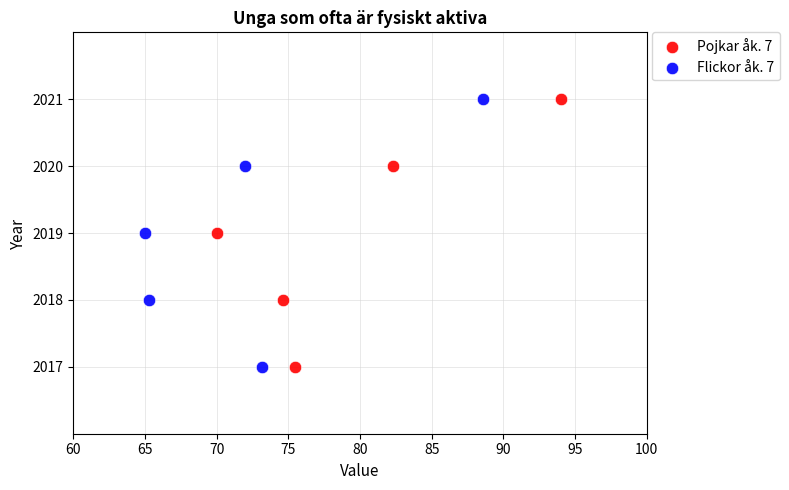

What are all the series names shown in the legend?

Pojkar åk. 7, Flickor åk. 7